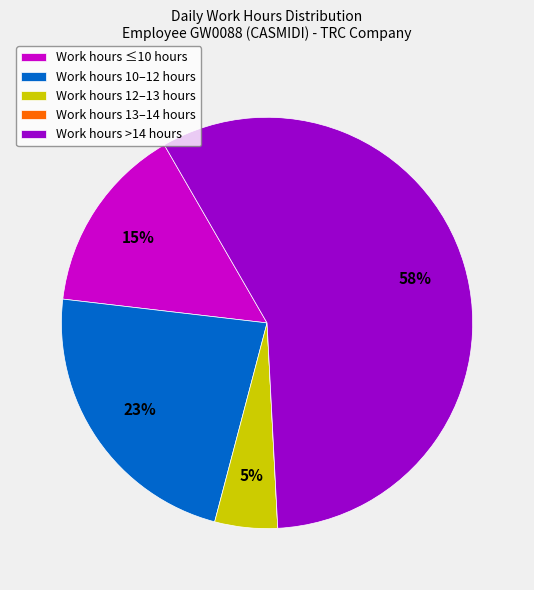

Is there a majority slice in this chart?

Yes